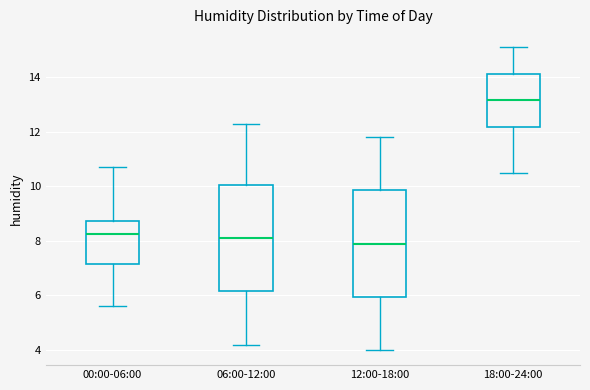

Reading left to right, read every box against the y-axis: the position of its median line, the range the box covers, and the ends of its whiskers. The values are not printed on the chart, so give them approximately, as read against the axis.

00:00-06:00: median 8.2, box 7.2 to 8.8, whiskers 5.6 to 10.8
06:00-12:00: median 8.2, box 6.2 to 10.0, whiskers 4.2 to 12.4
12:00-18:00: median 8.0, box 6.0 to 9.8, whiskers 4.0 to 11.8
18:00-24:00: median 13.2, box 12.2 to 14.2, whiskers 10.6 to 15.2